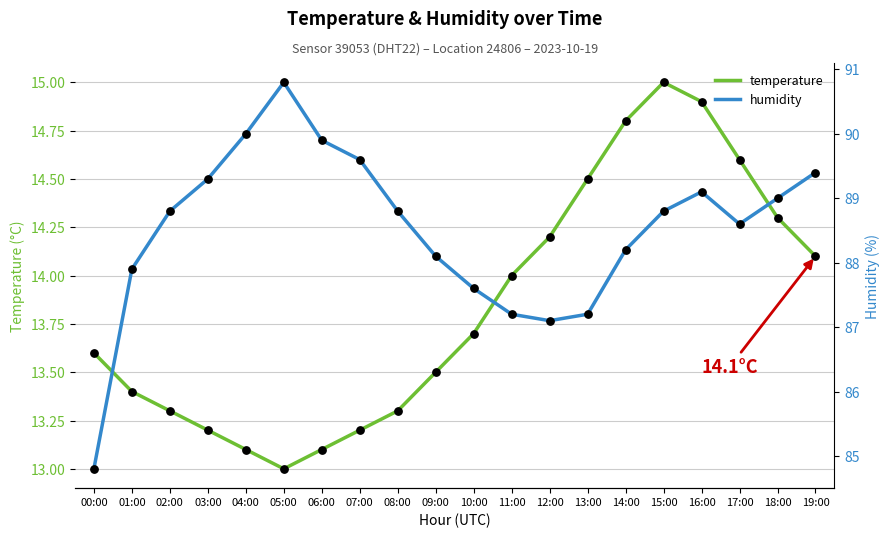

At how many categories does at least one series exceed 55?

20